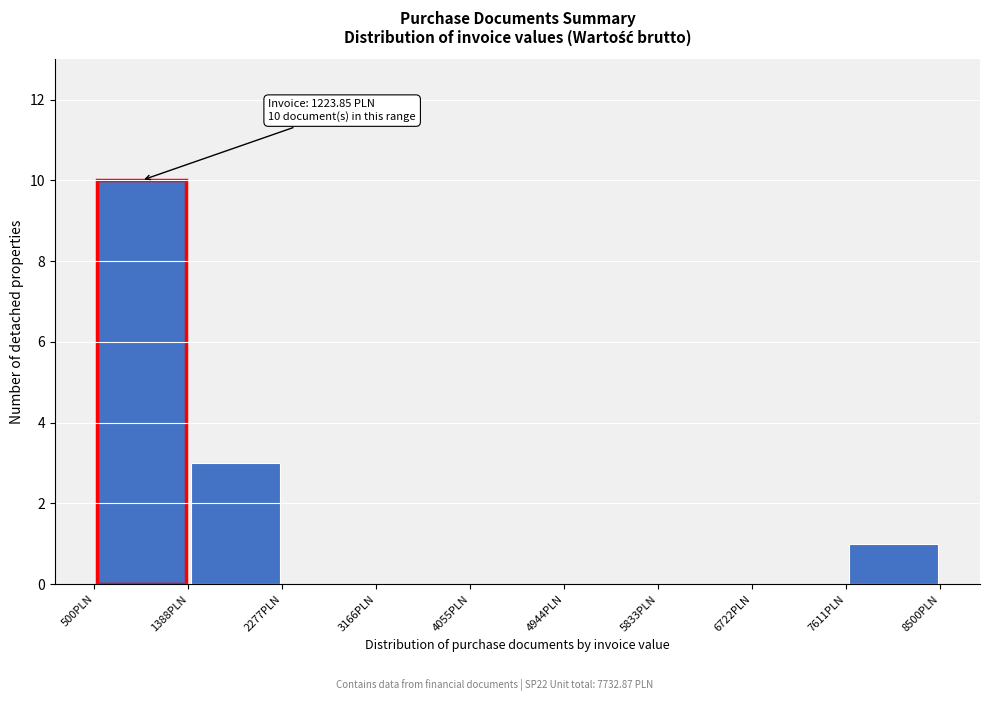

Over which range of the x-axis is the bar tallest?

500 to 1400